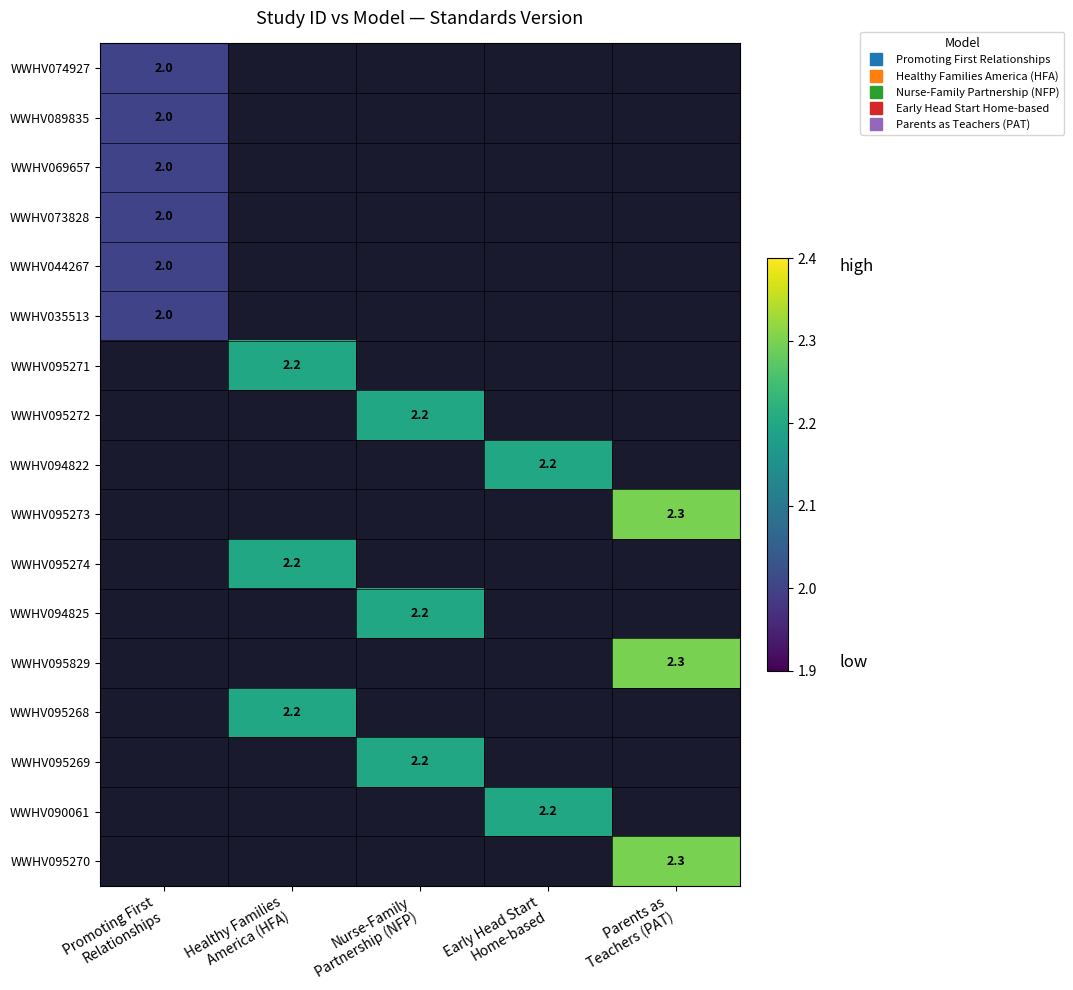

How many values in WWHV095271 are above zero?

1